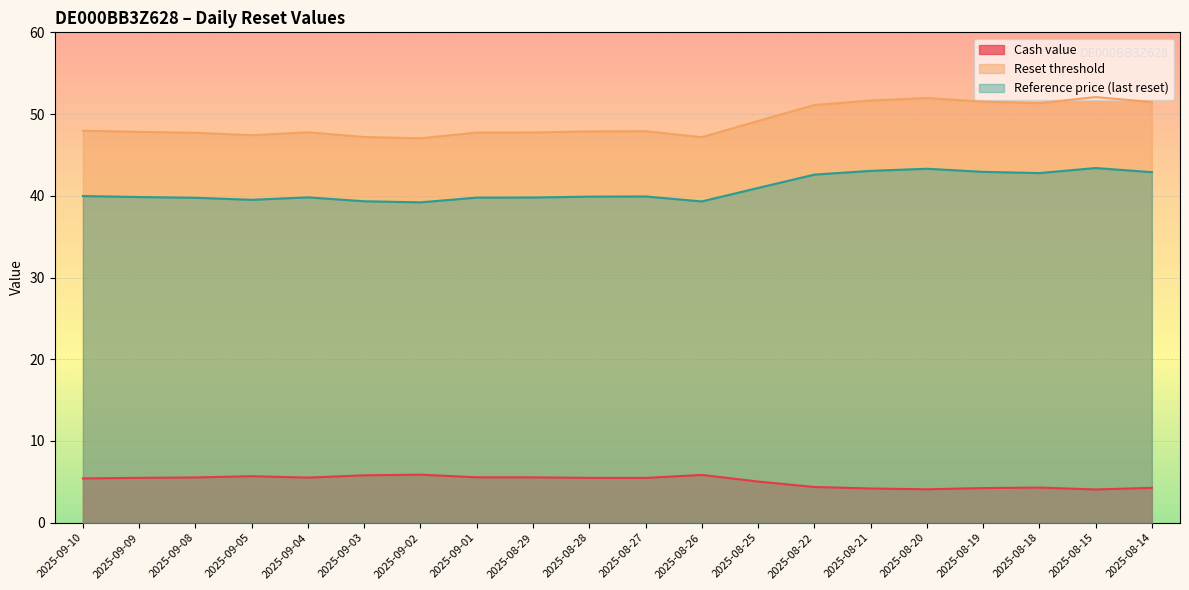

At which category does Cash value reach its first local peak?

2025-09-05